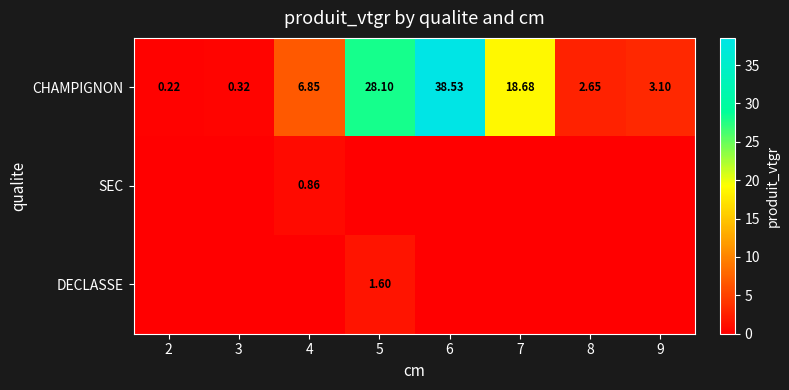

At which category is the sum across all series the highest?

6